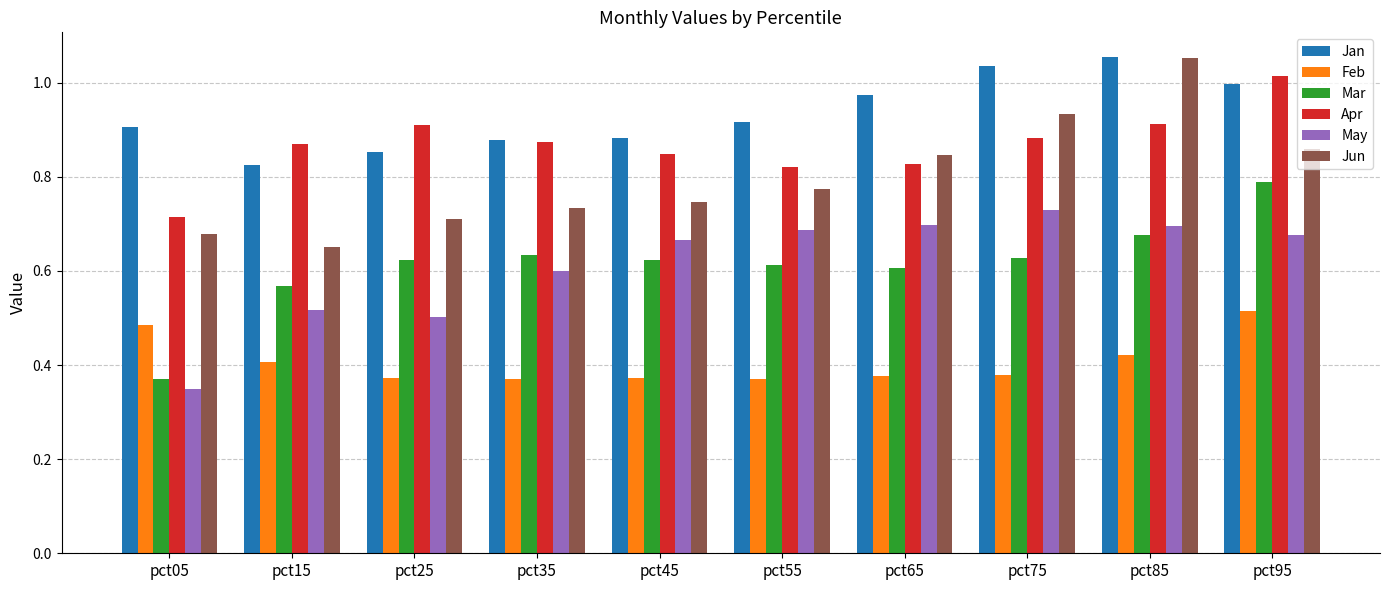

Is the value of Jan at pct95 greater than the value of Apr at pct75?

Yes